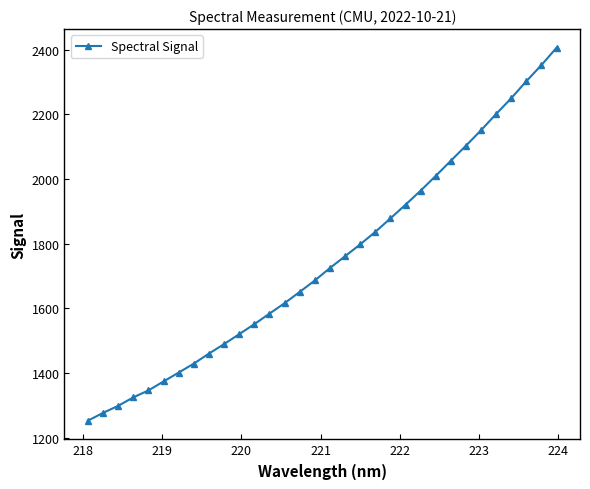

What is the greatest value displayed?

2406.2